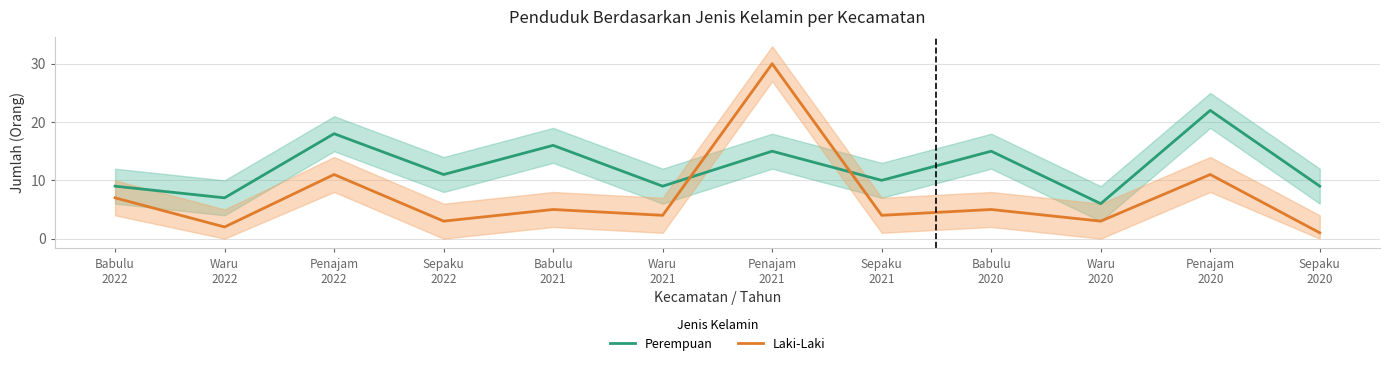

Reading left to right, extract all data points from this chart.

Perempuan: 9	7	18	11	16	9	15	10	15	6	22	9
Laki-Laki: 7	2	11	3	5	4	30	4	5	3	11	1